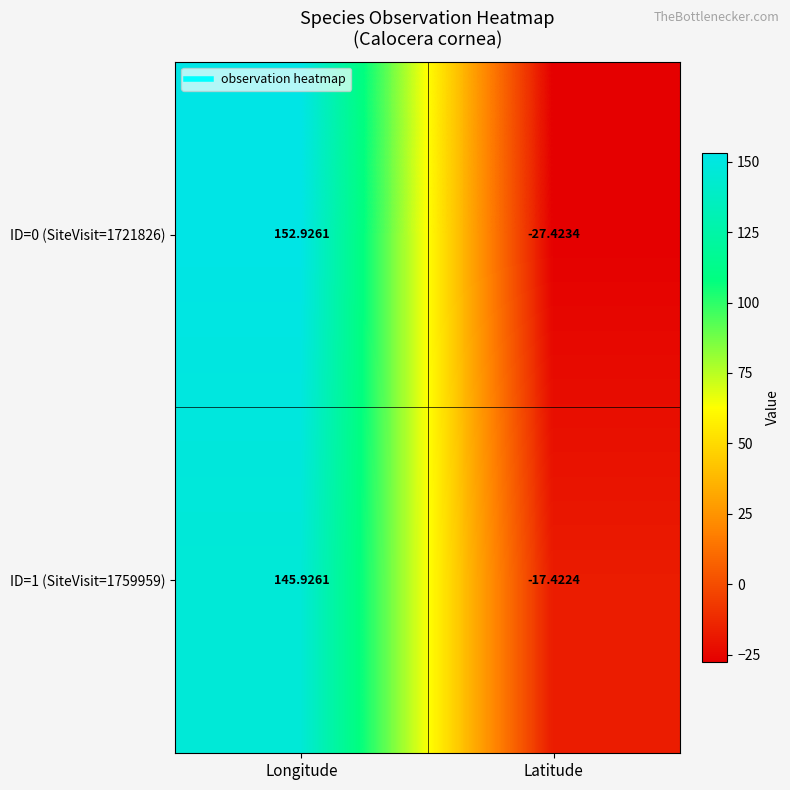

Which series has the largest total across all categories?

ID=1 (SiteVisit=1759959)